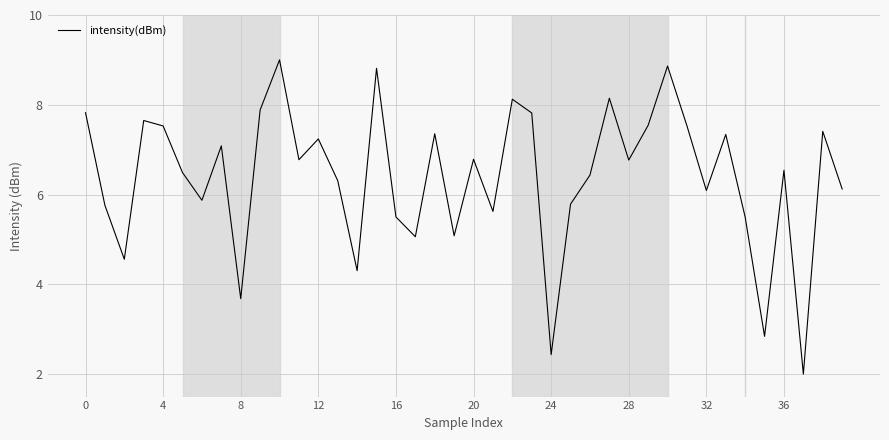

What is the maximum value shown in the chart?

9.0